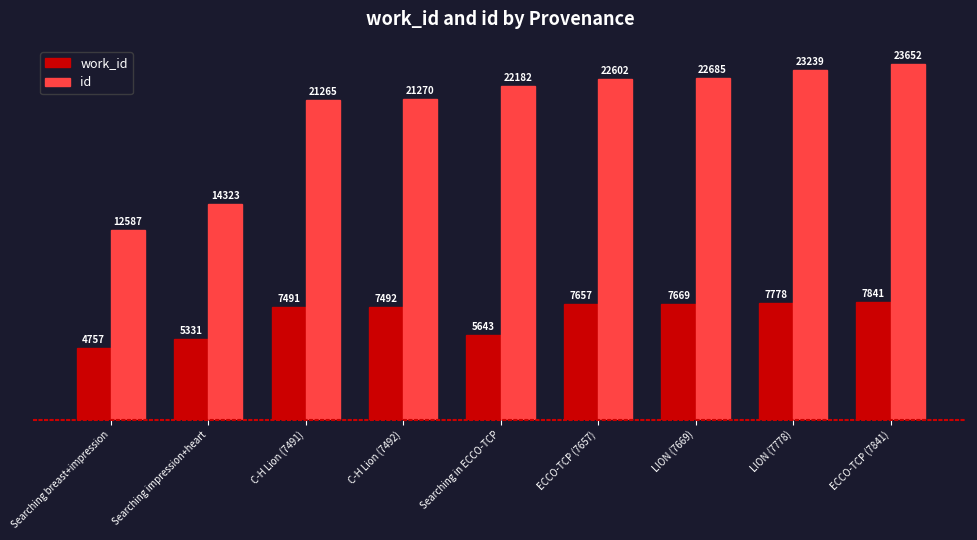

At which category is the sum across all series the highest?

ECCO-TCP (7841)